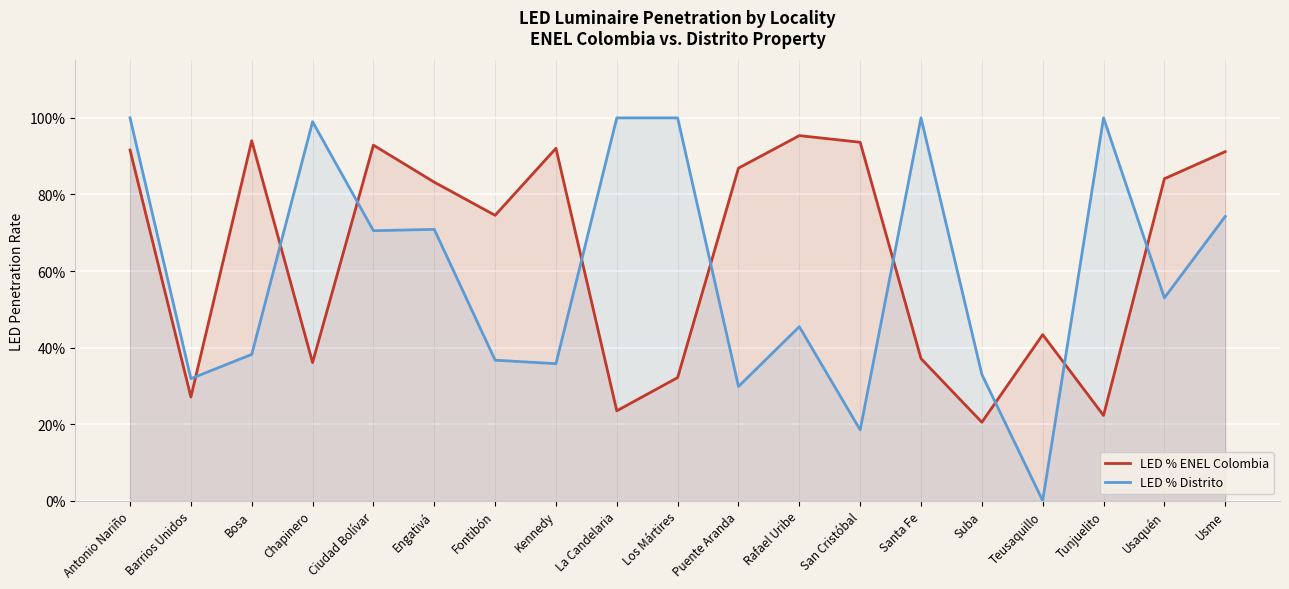

At which category does LED % Distrito reach its first local valley?

Barrios Unidos